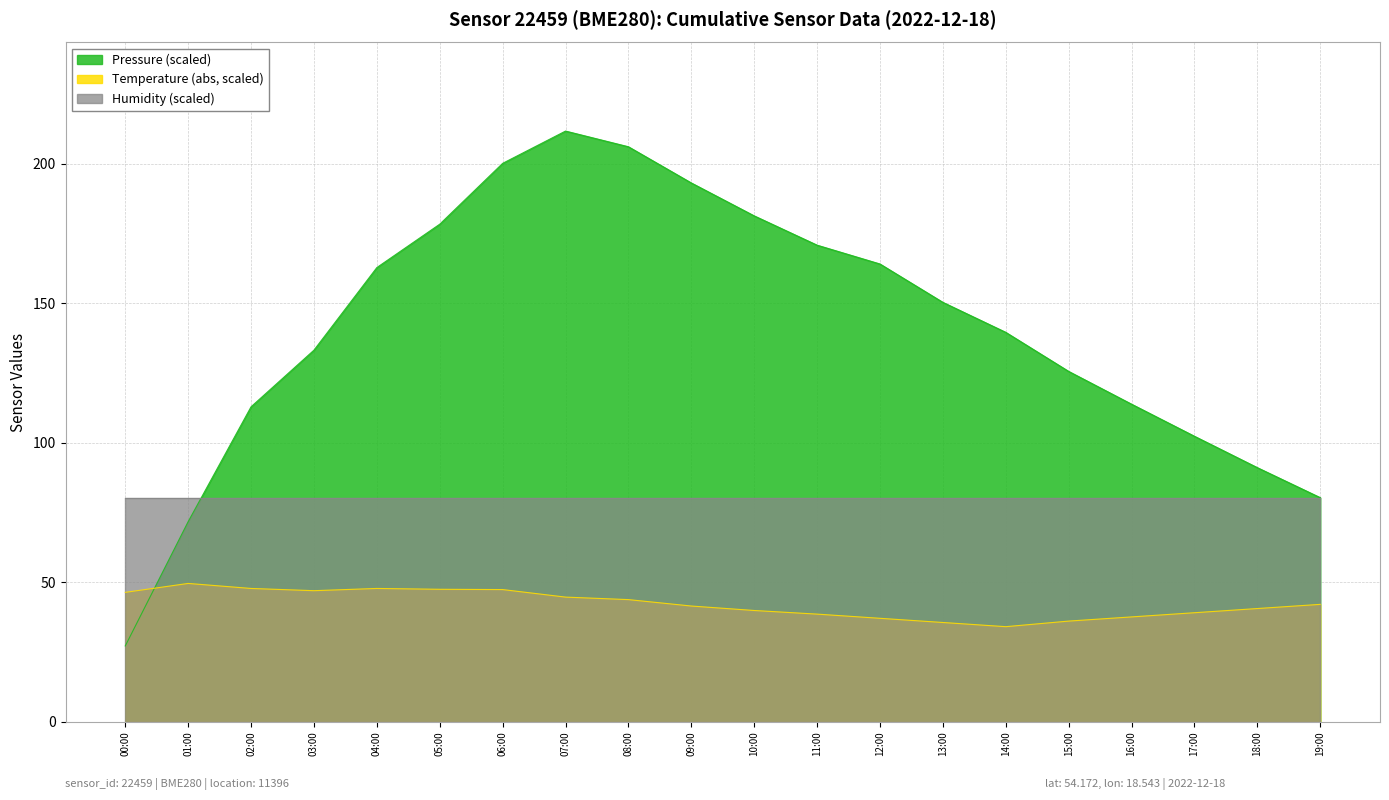

How many intersections are there between Temperature and Pressure?

1